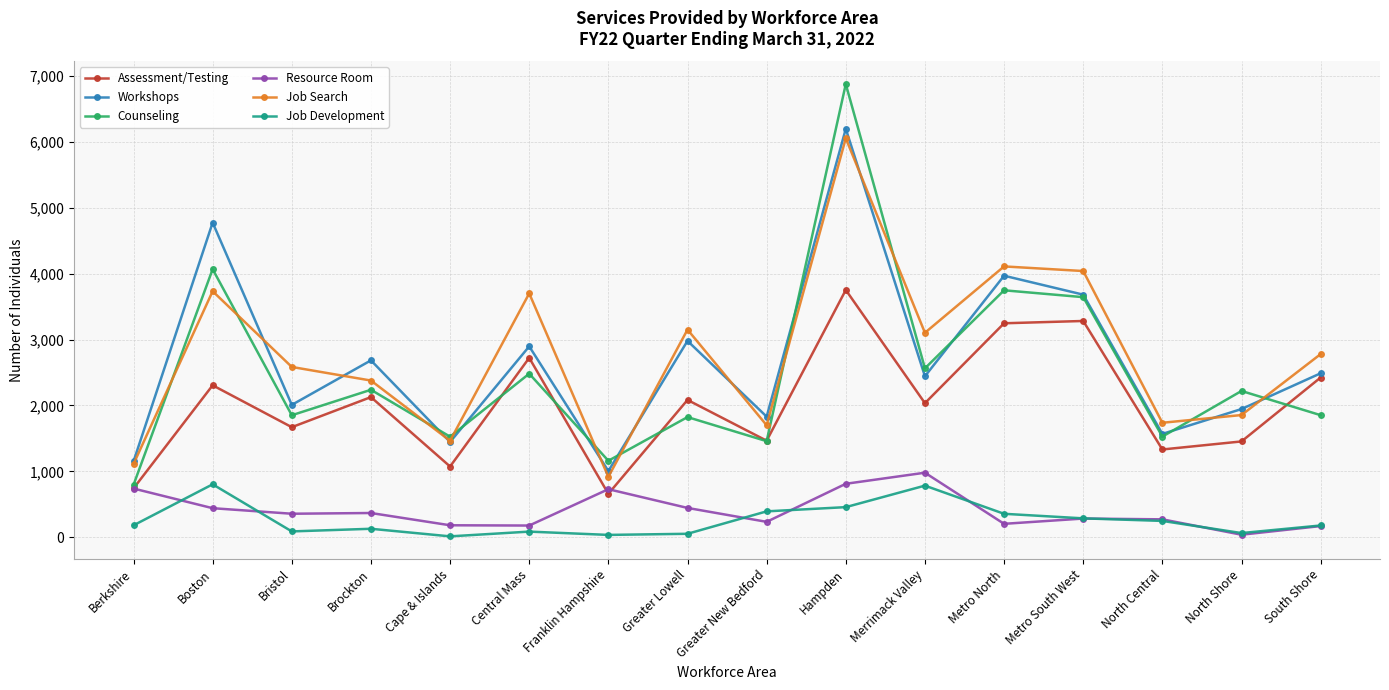

What value does the Job Development series have at Metro North?

358